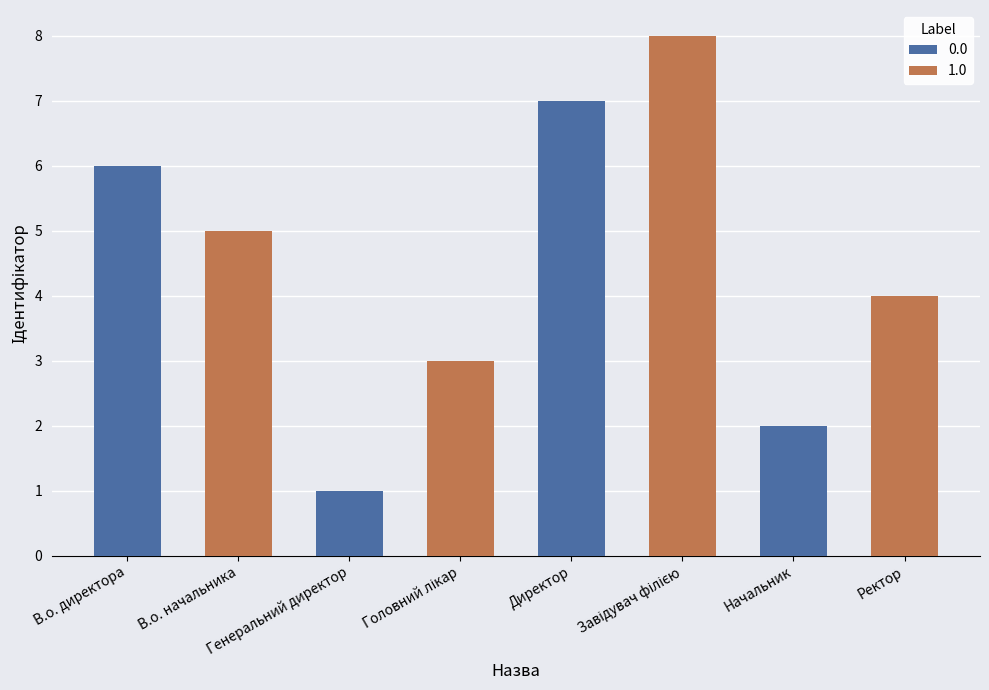

What is the greatest value displayed?

8